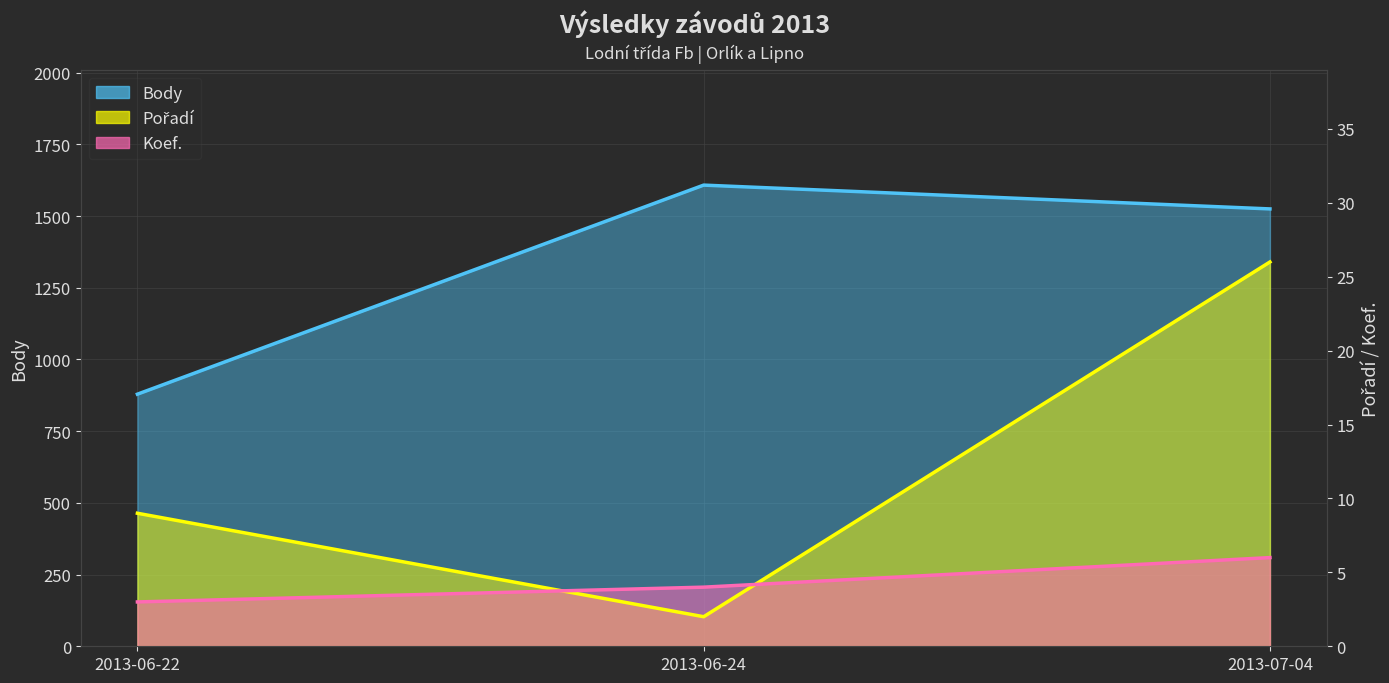

Which category has the lowest value across all series?

2013-06-24